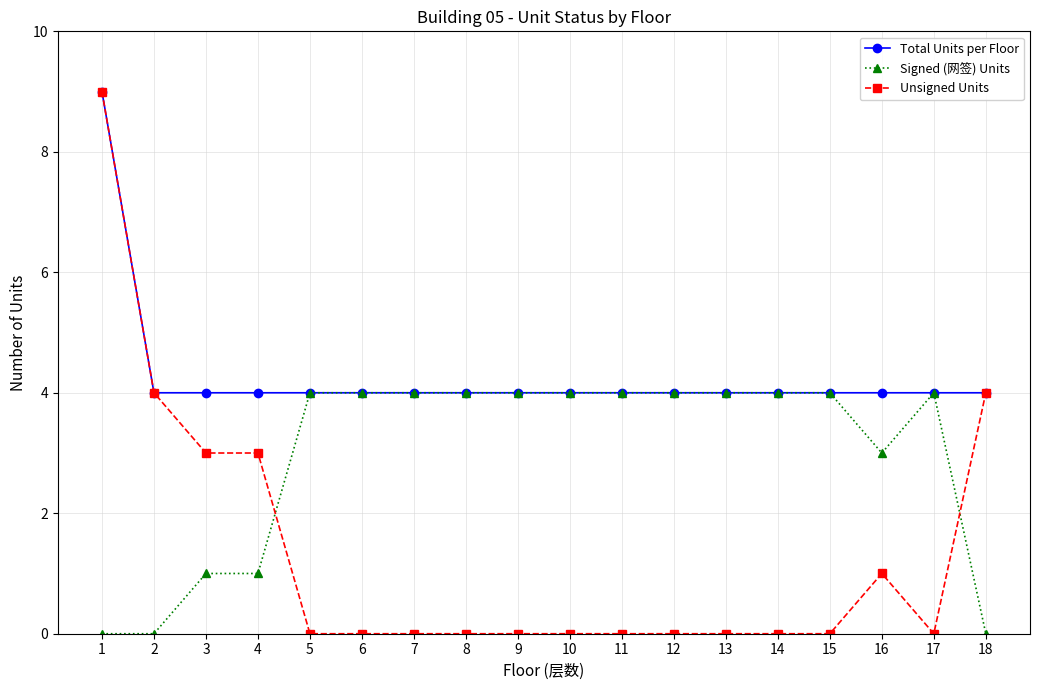

What is the difference between the maximum and minimum values in the Signed (网签) Units series?

4